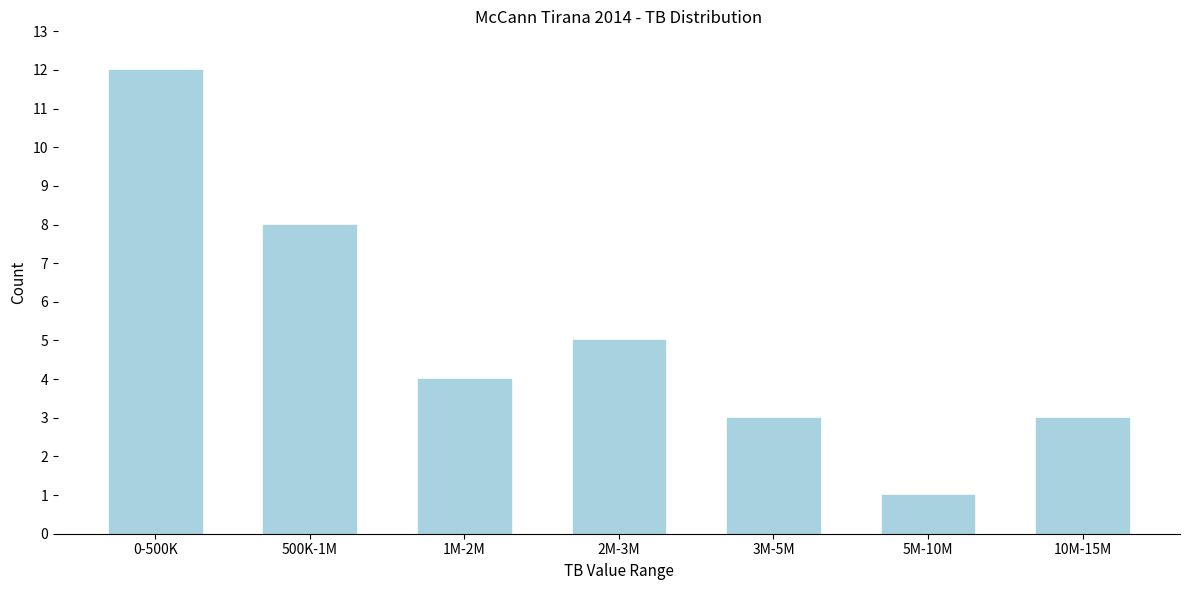

Reading left to right, what are all the values shown in this chart?

0-500K=12	500K-1M=8	1M-2M=4	2M-3M=5	3M-5M=3	5M-10M=1	10M-15M=3